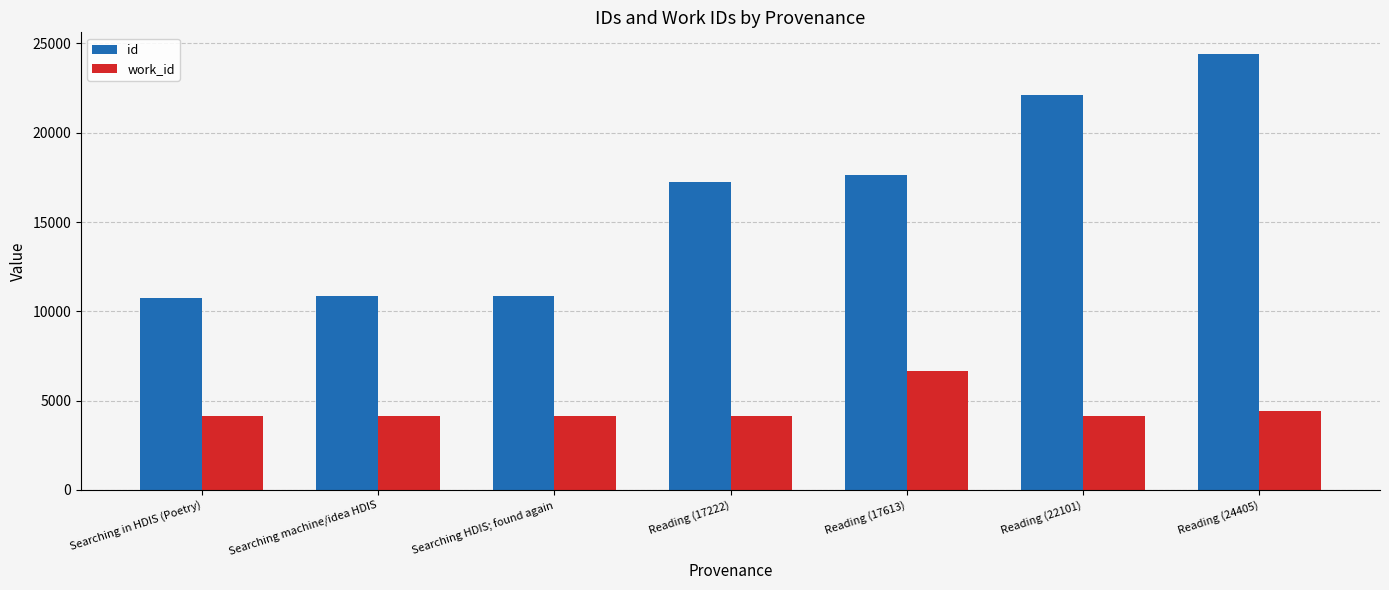

What is the label of the 3rd bar from the left?

Searching HDIS; found again